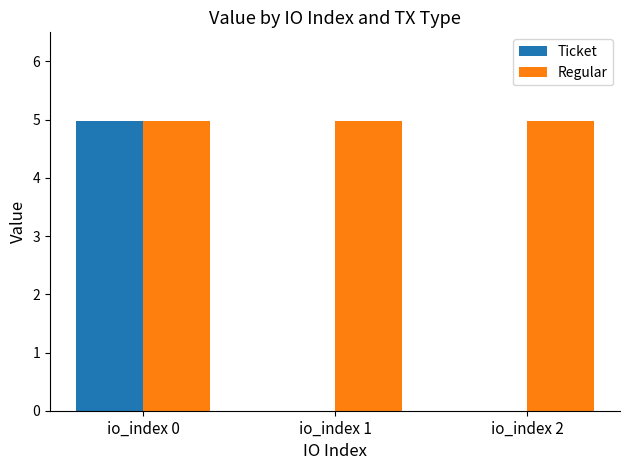

The value of Regular at io_index 1 is 7.8. True or false?

False